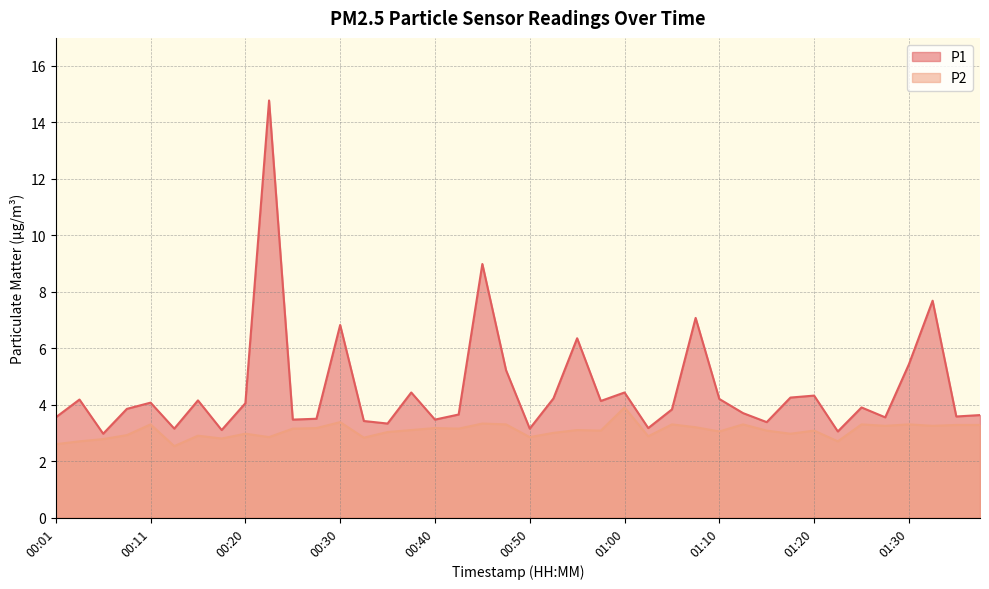

At which category does P2 reach its first local peak?

00:11